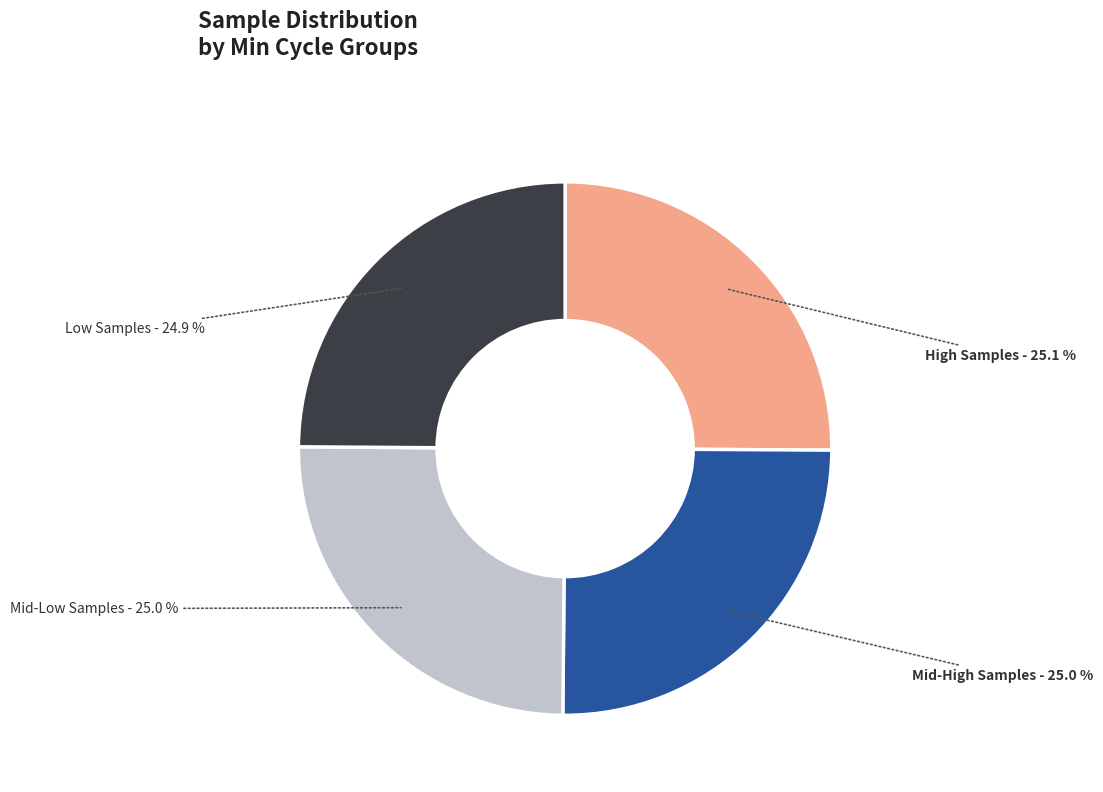

Is there any slice that represents more than half of the pie?

No